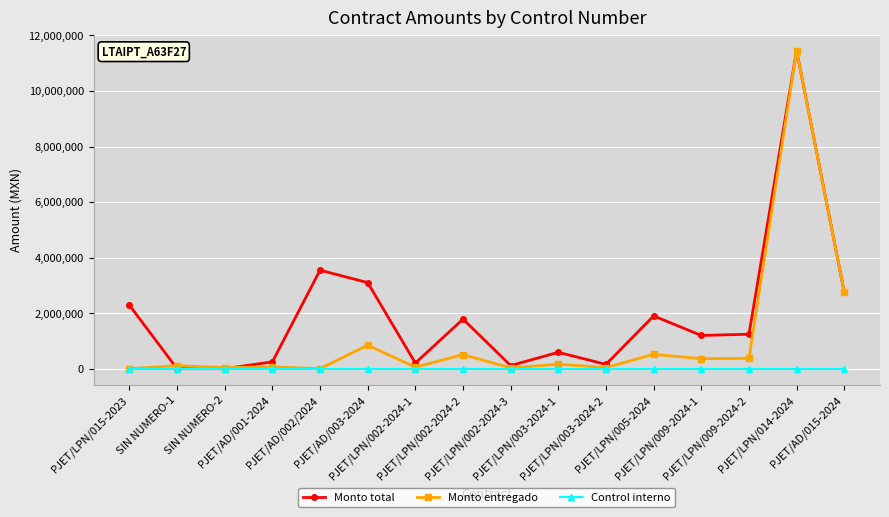

At how many categories does at least one series exceed 877180?

9